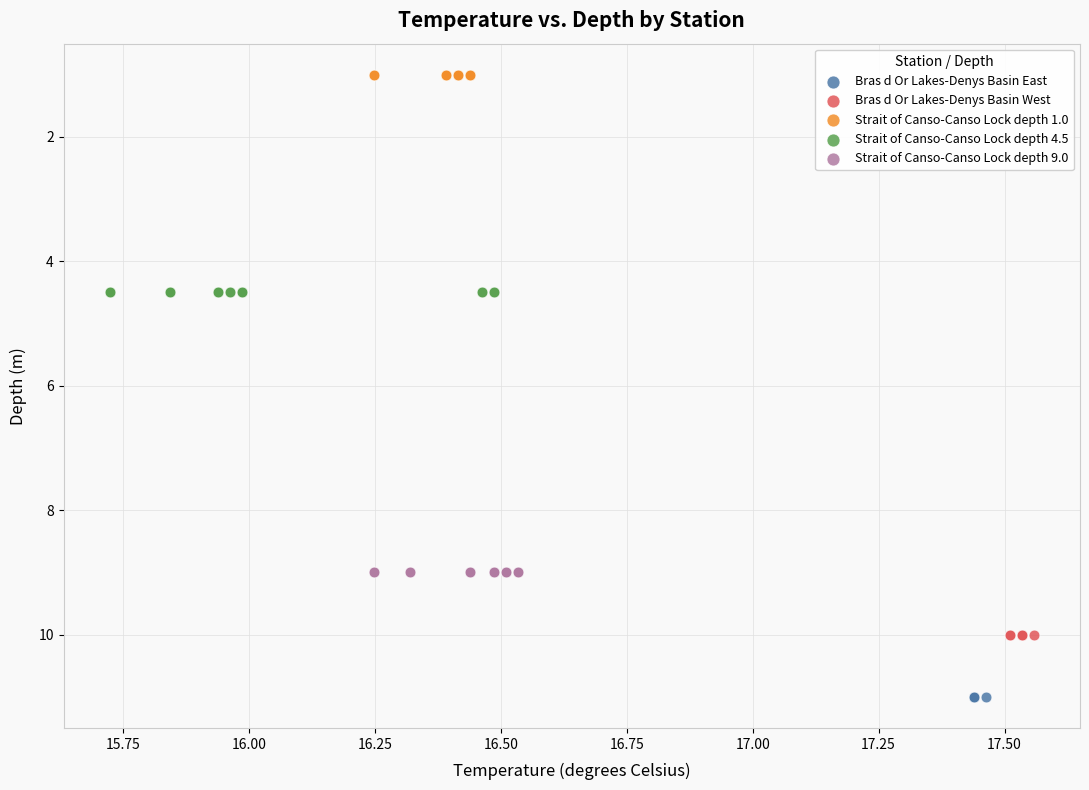

Which series contains the highest Y value?

Bras d Or Lakes-Denys Basin East